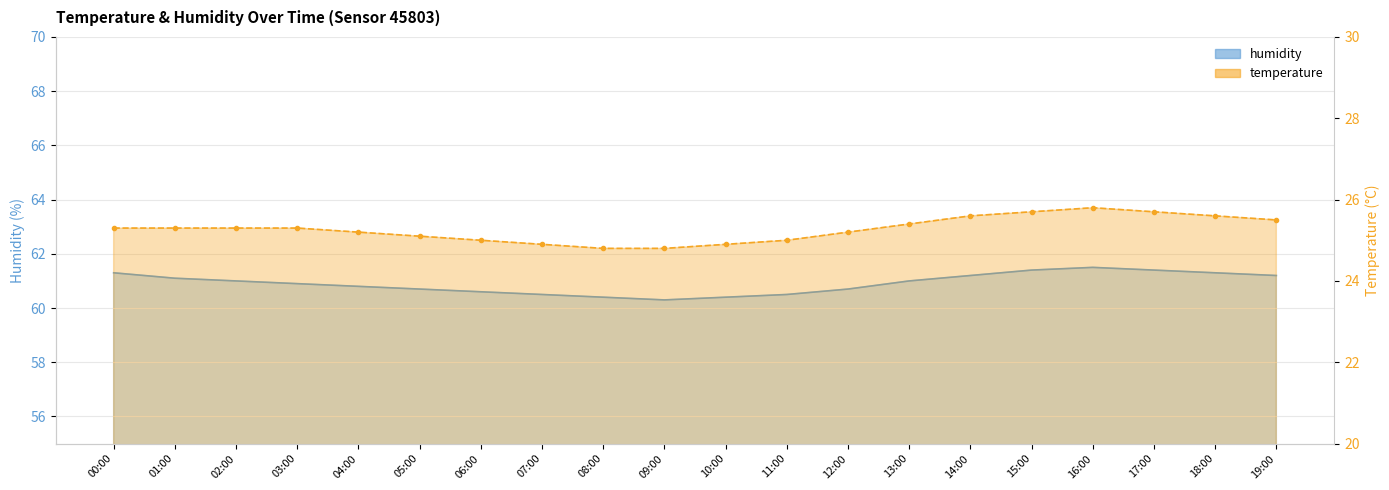

What is the average value of the humidity series?

60.9